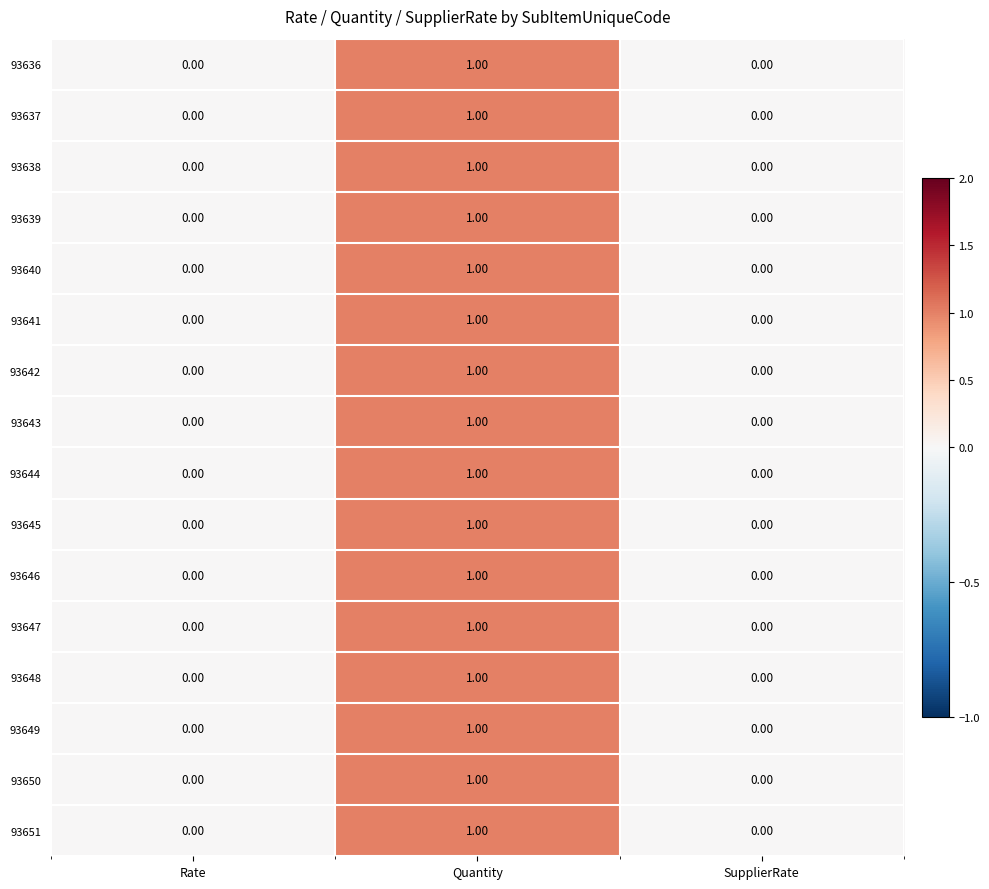

At which category is the sum across all series the highest?

Quantity